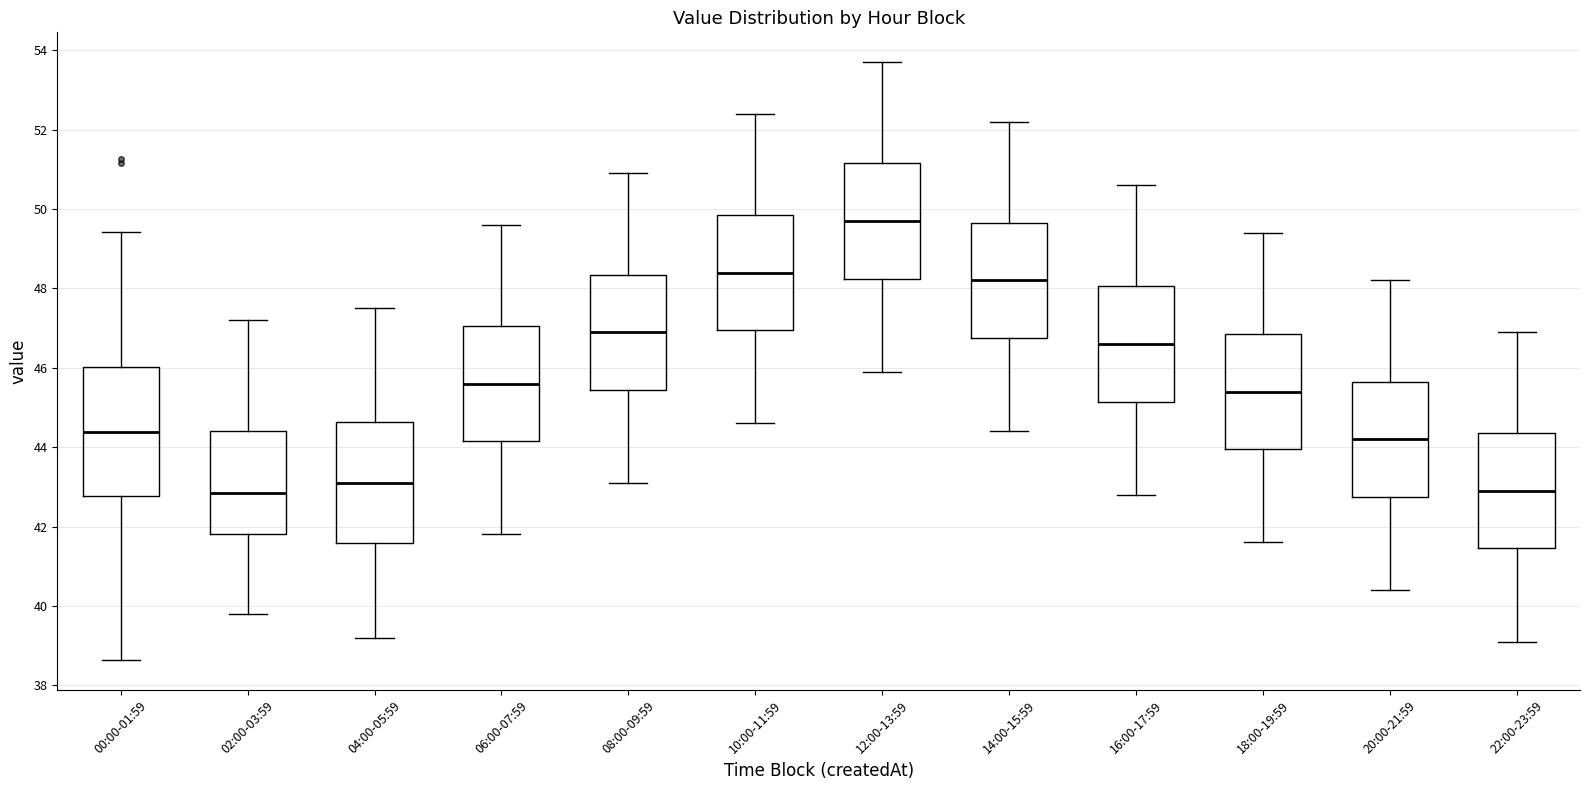

Where is the upper edge of the box for 04:00-05:59 on the y-axis? The values are not printed on the chart, so give them approximately, as read against the axis.

44.6